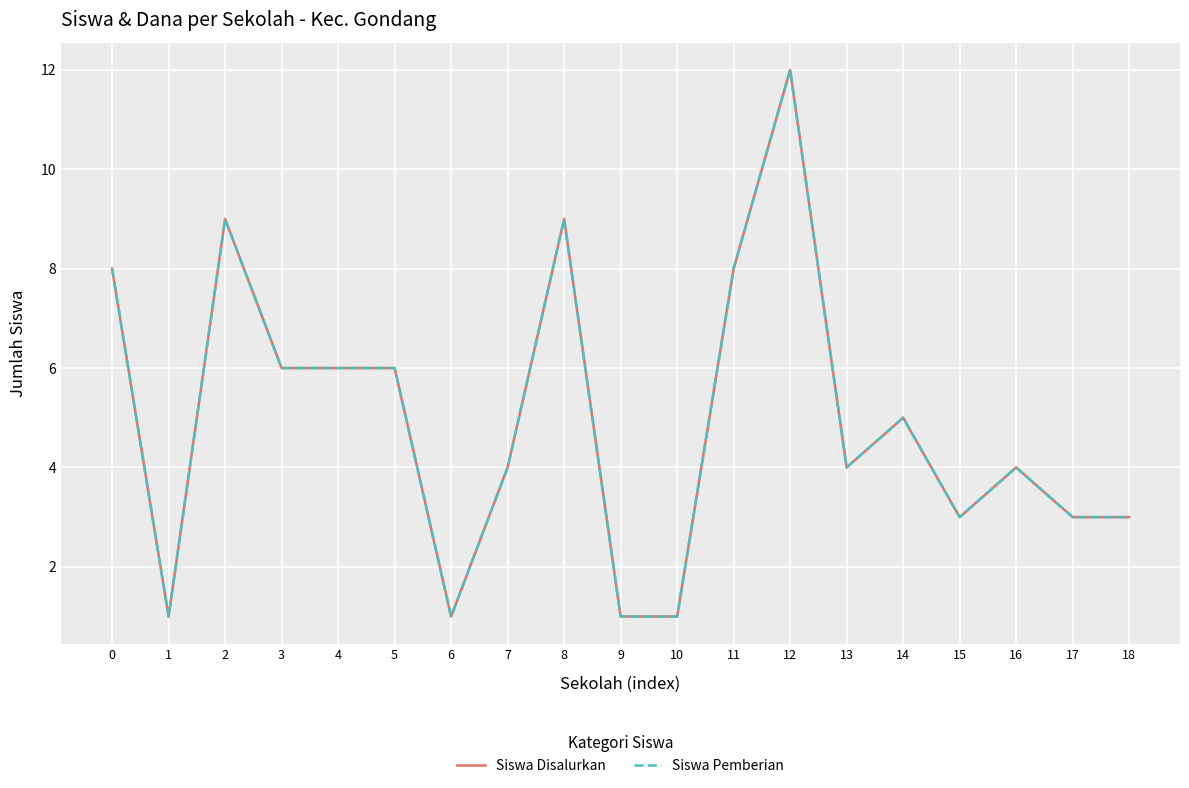

Is this an area chart (filled region under the line)?

No